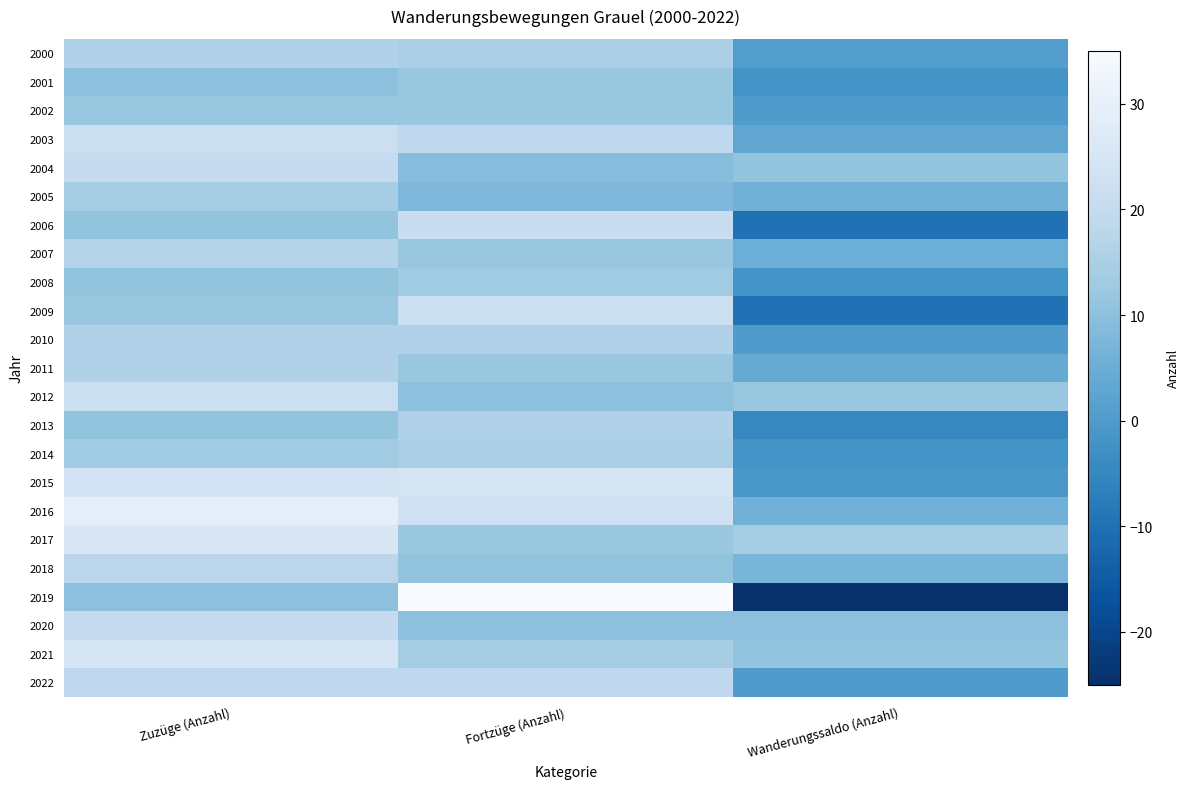

Reading right to left, list all the values displayed in this chart.

2000: Wanderungssaldo (Anzahl)=1	Fortzüge (Anzahl)=15	Zuzüge (Anzahl)=16
2001: Wanderungssaldo (Anzahl)=-2	Fortzüge (Anzahl)=12	Zuzüge (Anzahl)=10
2002: Wanderungssaldo (Anzahl)=0	Fortzüge (Anzahl)=12	Zuzüge (Anzahl)=12
2003: Wanderungssaldo (Anzahl)=3	Fortzüge (Anzahl)=19	Zuzüge (Anzahl)=22
2004: Wanderungssaldo (Anzahl)=11	Fortzüge (Anzahl)=9	Zuzüge (Anzahl)=20
2005: Wanderungssaldo (Anzahl)=6	Fortzüge (Anzahl)=8	Zuzüge (Anzahl)=14
2006: Wanderungssaldo (Anzahl)=-10	Fortzüge (Anzahl)=21	Zuzüge (Anzahl)=11
2007: Wanderungssaldo (Anzahl)=5	Fortzüge (Anzahl)=12	Zuzüge (Anzahl)=17
2008: Wanderungssaldo (Anzahl)=-2	Fortzüge (Anzahl)=13	Zuzüge (Anzahl)=11
2009: Wanderungssaldo (Anzahl)=-10	Fortzüge (Anzahl)=22	Zuzüge (Anzahl)=12
2010: Wanderungssaldo (Anzahl)=0	Fortzüge (Anzahl)=16	Zuzüge (Anzahl)=16
2011: Wanderungssaldo (Anzahl)=4	Fortzüge (Anzahl)=12	Zuzüge (Anzahl)=16
2012: Wanderungssaldo (Anzahl)=12	Fortzüge (Anzahl)=10	Zuzüge (Anzahl)=22
2013: Wanderungssaldo (Anzahl)=-5	Fortzüge (Anzahl)=16	Zuzüge (Anzahl)=11
2014: Wanderungssaldo (Anzahl)=-2	Fortzüge (Anzahl)=15	Zuzüge (Anzahl)=13
2015: Wanderungssaldo (Anzahl)=-1	Fortzüge (Anzahl)=25	Zuzüge (Anzahl)=24
2016: Wanderungssaldo (Anzahl)=6	Fortzüge (Anzahl)=23	Zuzüge (Anzahl)=29
2017: Wanderungssaldo (Anzahl)=14	Fortzüge (Anzahl)=12	Zuzüge (Anzahl)=26
2018: Wanderungssaldo (Anzahl)=7	Fortzüge (Anzahl)=11	Zuzüge (Anzahl)=18
2019: Wanderungssaldo (Anzahl)=-25	Fortzüge (Anzahl)=35	Zuzüge (Anzahl)=10
2020: Wanderungssaldo (Anzahl)=10	Fortzüge (Anzahl)=10	Zuzüge (Anzahl)=20
2021: Wanderungssaldo (Anzahl)=11	Fortzüge (Anzahl)=14	Zuzüge (Anzahl)=25
2022: Wanderungssaldo (Anzahl)=0	Fortzüge (Anzahl)=19	Zuzüge (Anzahl)=19